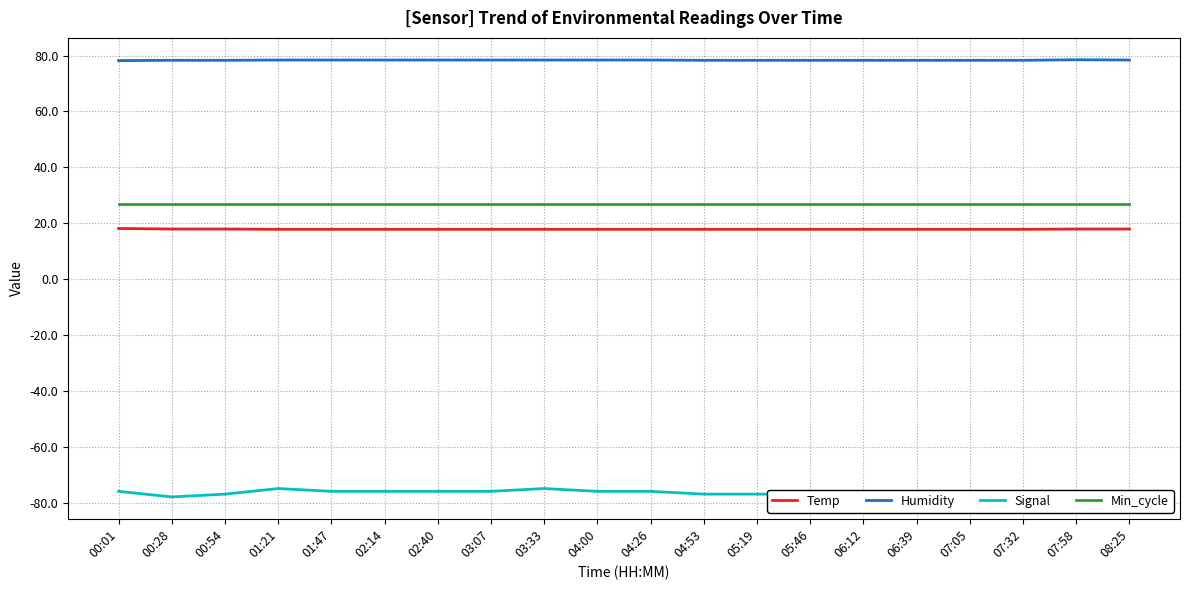

Does the chart display data point markers on the line(s)?

No